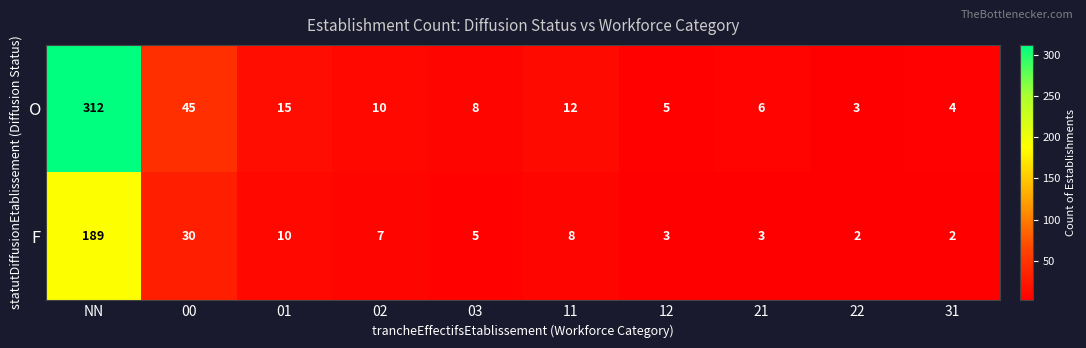

How many data points does each series have?

10